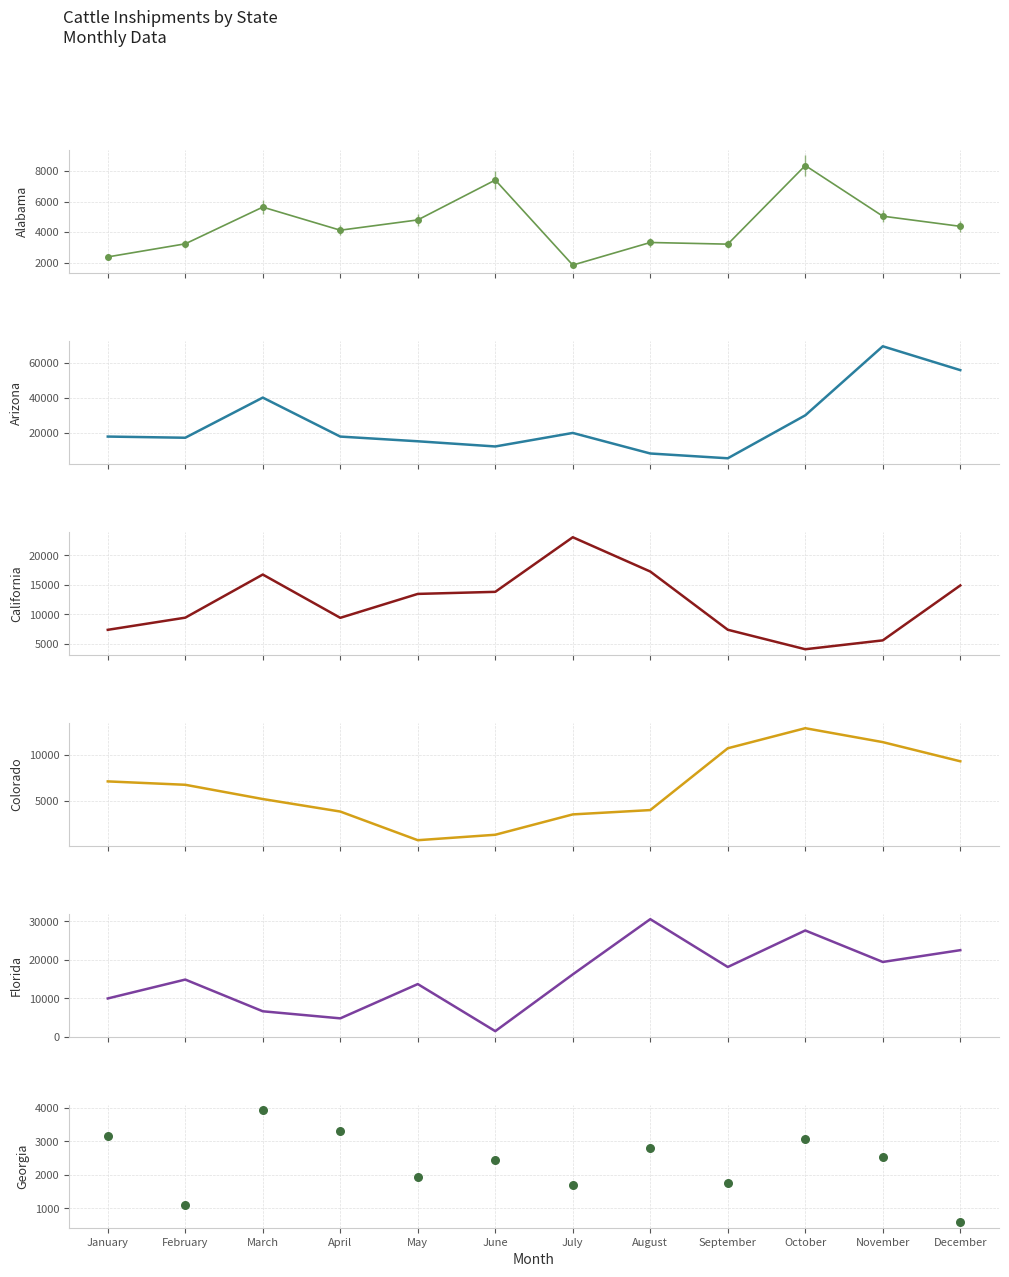

Which series contains the lowest Y value?

Georgia